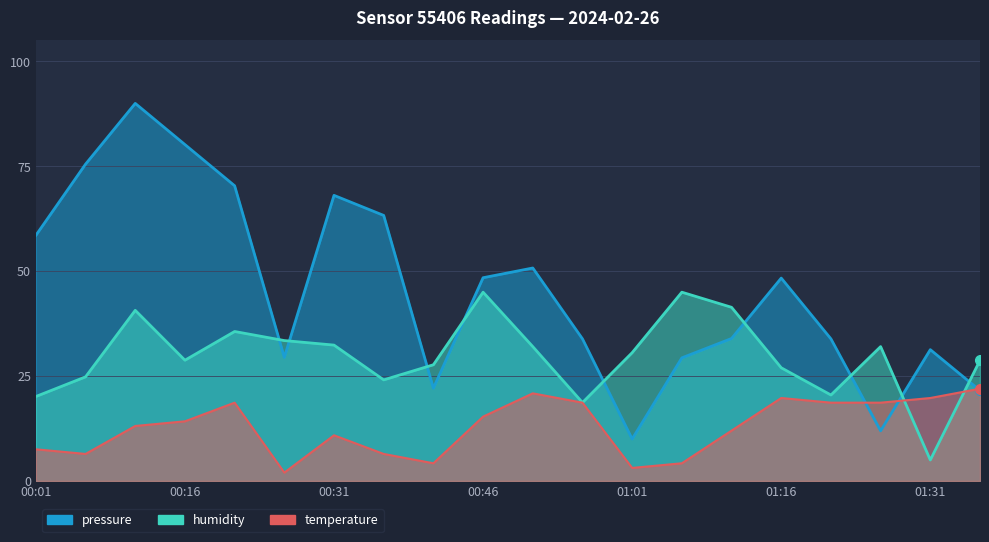

At which label does pressure first exceed 48?

00:01